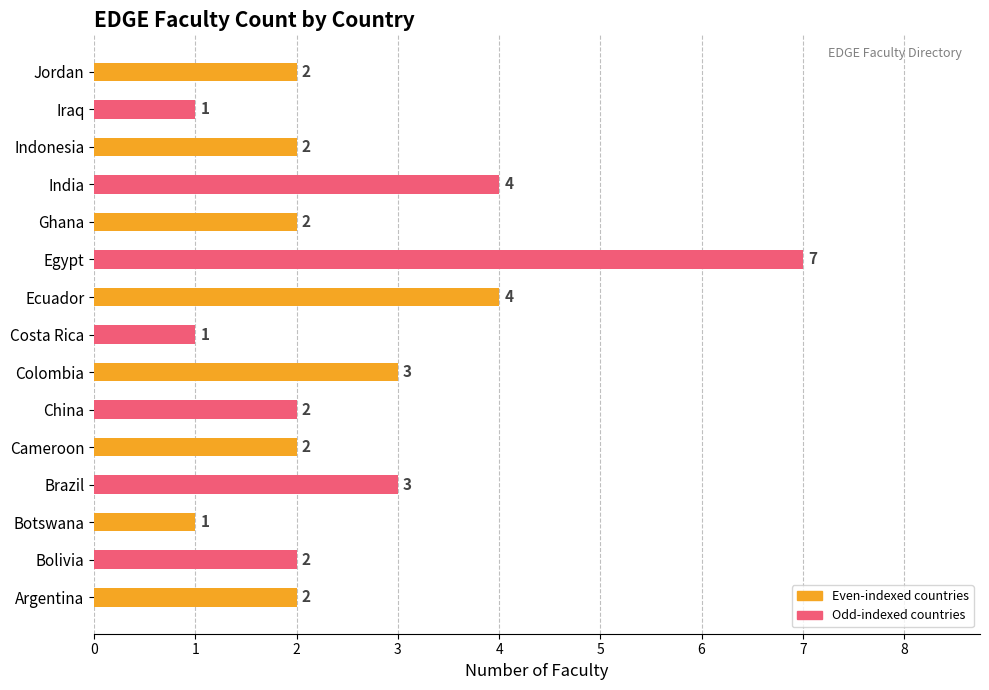

Which category has the highest value across all series?

Egypt